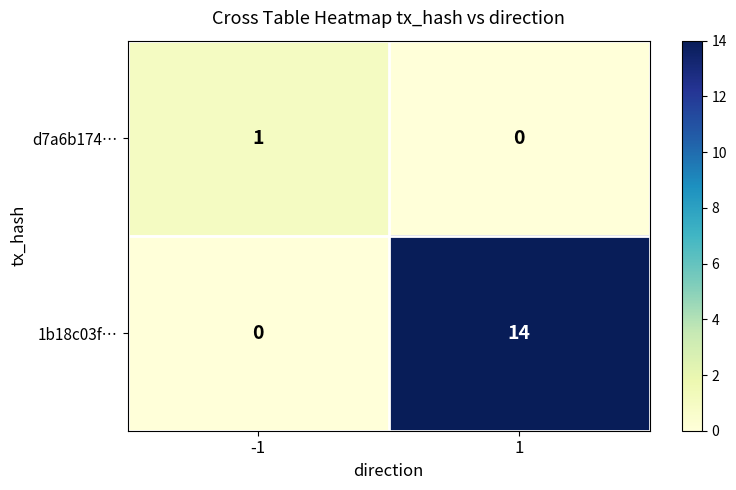

What is the total value across all series at 1?

14